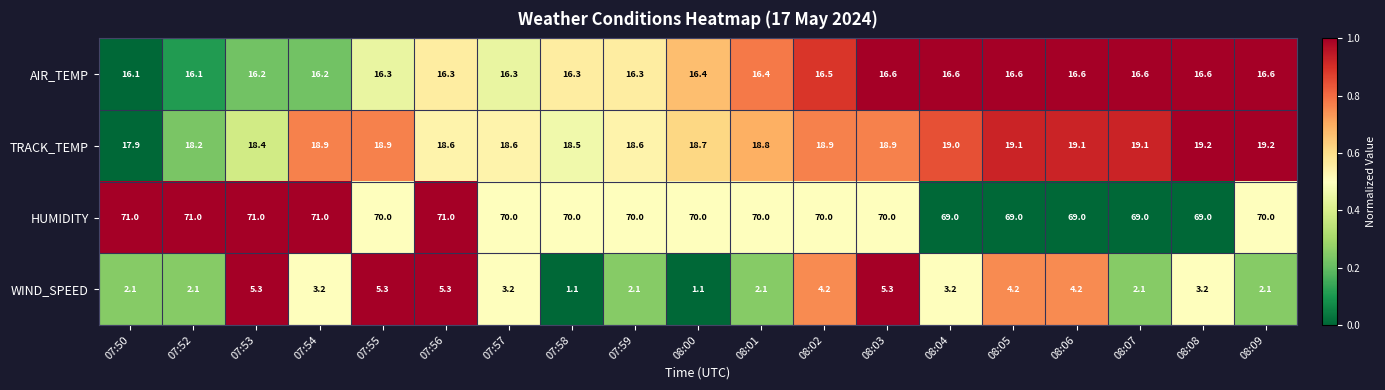

What is the total value across all series at 07:53?

110.9